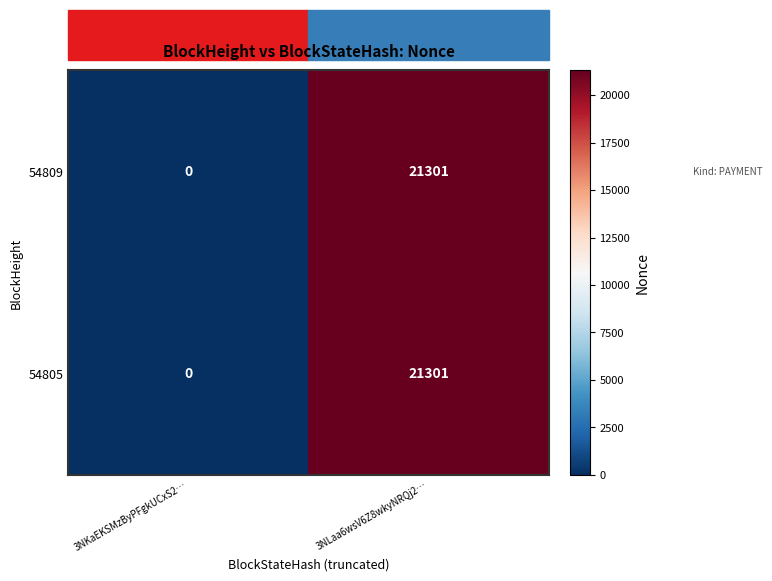

What is the difference between the 54805 values at 3NLaa6wsV6Z8wkyNRQj2… and 3NKaEKSMzByPFgkUCxS2…?

21301